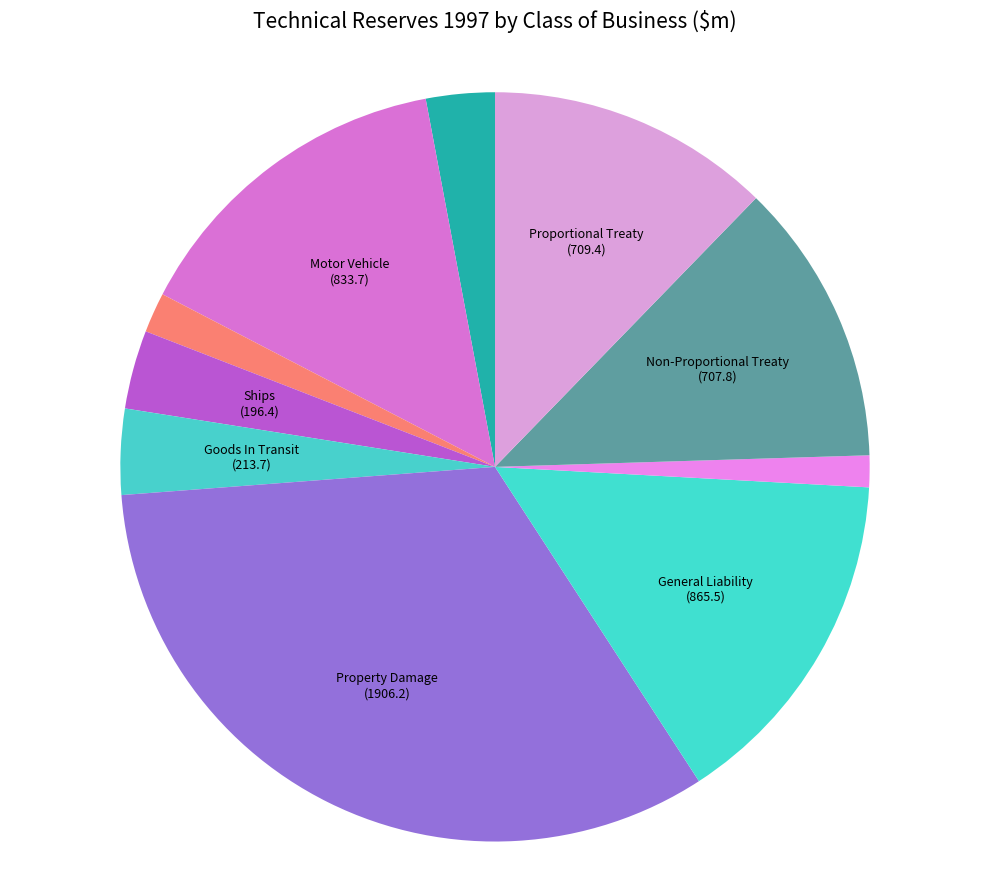

To the nearest percent, what is the difference between the largest and smallest slice percentages?

32%